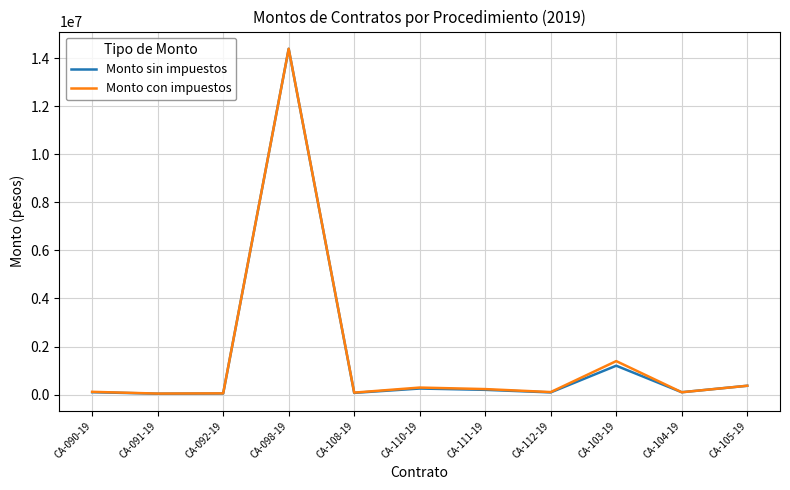

What is the highest value of the Monto sin impuestos series?

14400000.0